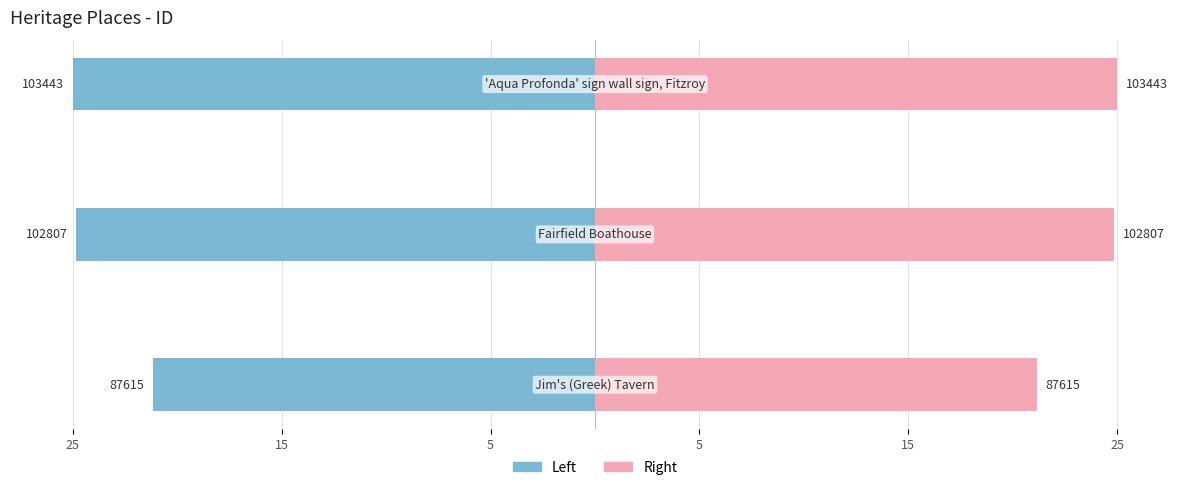

Between 5 and 15, which is larger?

15